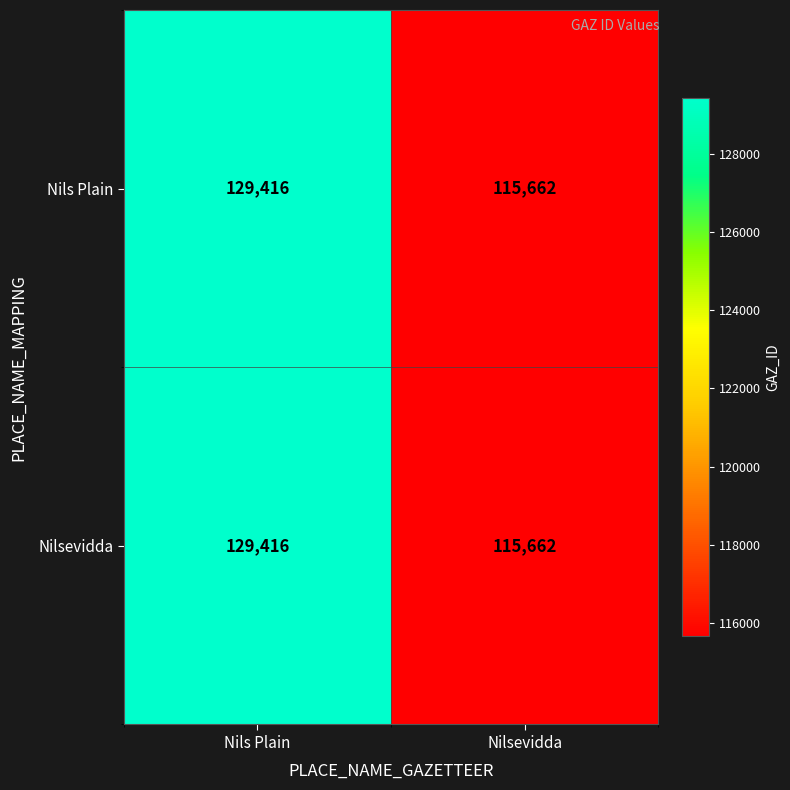

True or false: Nils Plain has a value of 129416 at Nils Plain.

True